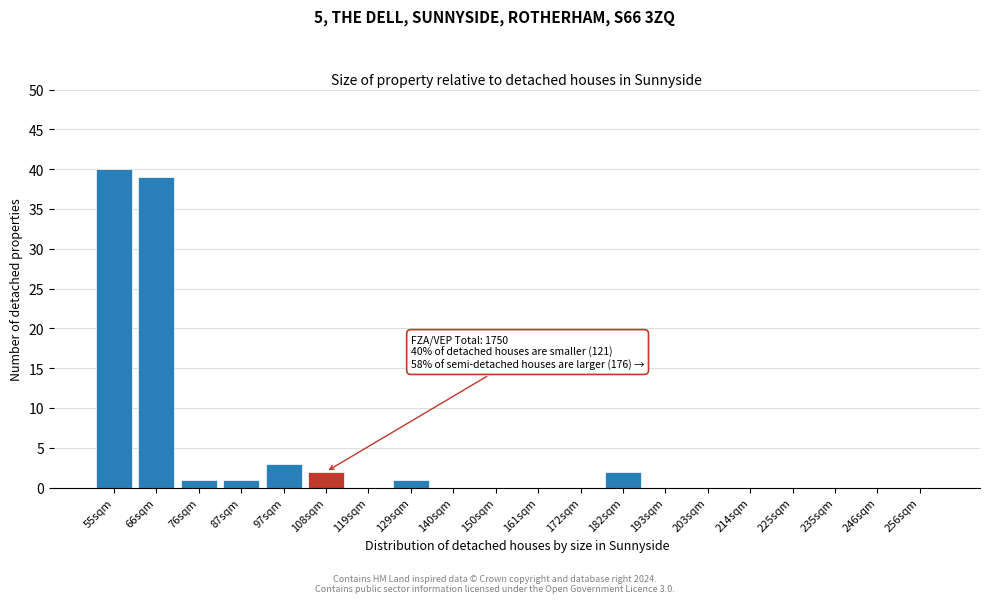

Reading left to right, list all the values displayed in this chart.

55sqm=40	66sqm=39	76sqm=1	87sqm=1	97sqm=3	108sqm=2	119sqm=0	129sqm=1	140sqm=0	150sqm=0	161sqm=0	172sqm=0	182sqm=2	193sqm=0	203sqm=0	214sqm=0	225sqm=0	235sqm=0	246sqm=0	256sqm=0